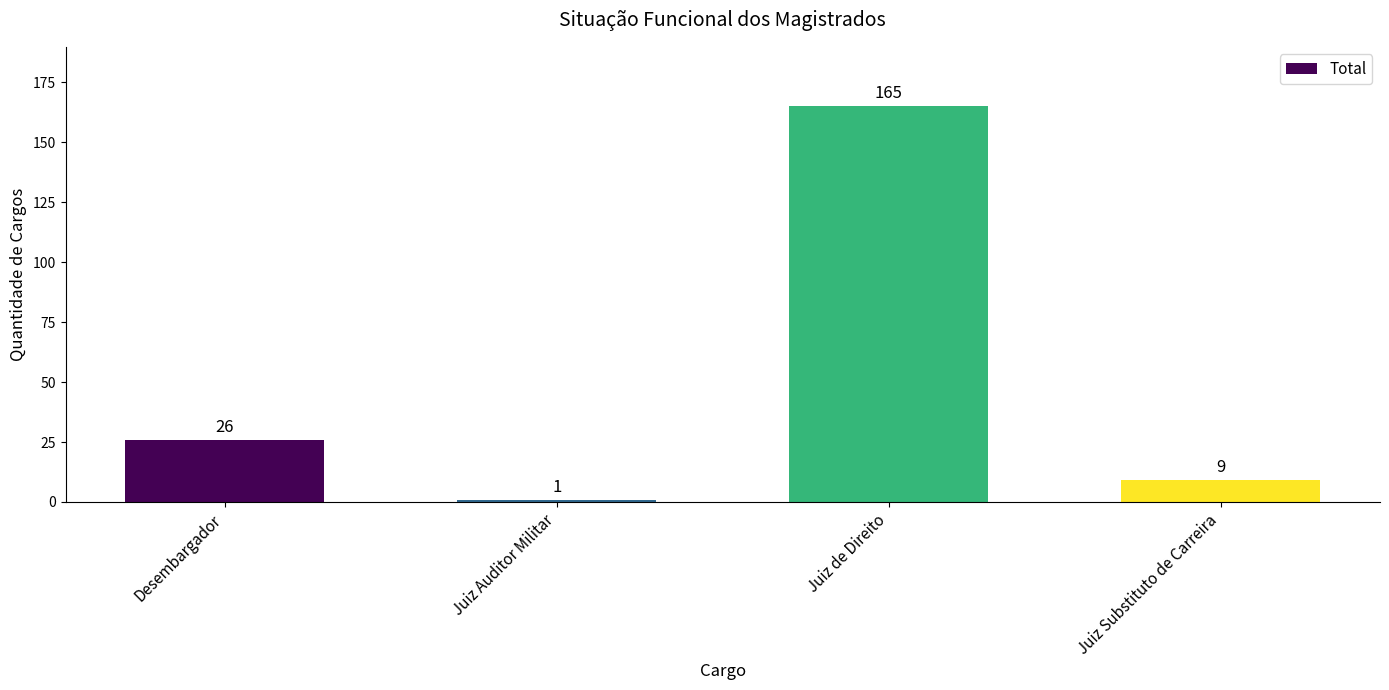

What is the sum of all values?

201